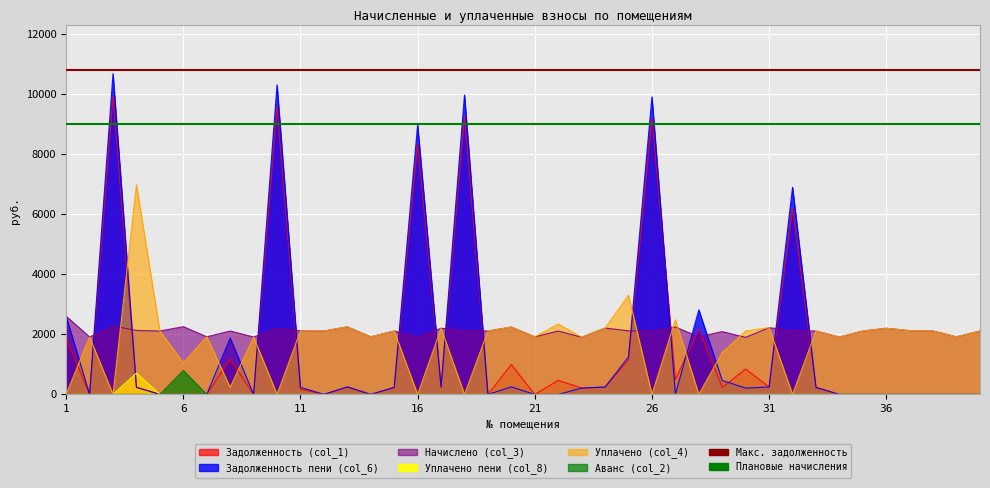

Reading left to right, extract all data points from this chart.

Задолженность (col_1): 1=1891.5	2=0.0	3=9911.6	4=236.4	5=0.0	6=0.0	7=0.0	8=1171.2	9=0.0	10=9567.0	11=174.8	12=0.0	13=249.6	14=0.0	15=234.2	16=8331.5	17=244.5	18=9250.6	19=0.0	20=995.5	21=0.0	22=468.5	23=211.6	24=245.2	25=1145.5	26=9193.4	27=497.1	28=2172.9	29=232.0	30=844.1	31=246.7	32=6181.8	33=234.2	34=0.0	35=0.0	36=0.0	37=0.0	38=0.0	39=0.0	40=0.0
Задолженность пени (col_6): 1=2600.8	2=0.0	3=10669.2	4=236.4	5=0.0	6=0.0	7=0.0	8=1873.9	9=0.0	10=10298.2	11=235.0	12=0.0	13=249.6	14=0.0	15=234.2	16=8968.3	17=244.5	18=9957.7	19=0.0	20=248.9	21=0.0	22=0.0	23=211.6	24=245.2	25=1250.4	26=9896.1	27=0.0	28=2811.9	29=464.1	30=210.8	31=246.7	32=6888.9	33=234.2	34=0.0	35=0.0	36=0.0	37=0.0	38=0.0	39=0.0	40=0.0
Начислено (col_3): 1=2600.8	2=1910.5	3=2272.9	4=2128.0	5=2108.2	6=2253.1	7=1917.1	8=2108.2	9=1910.5	10=2193.8	11=2114.7	12=2108.2	13=2246.5	14=1917.1	15=2108.2	16=1910.5	17=2200.4	18=2121.3	19=2108.2	20=2239.9	21=1917.1	22=2108.2	23=1904.0	24=2207.0	25=2114.7	26=2108.2	27=2239.9	28=1917.1	29=2088.4	30=1897.4	31=2220.1	32=2121.3	33=2108.2	34=1910.5	35=2108.2	36=2200.4	37=2121.3	38=2108.2	39=1917.1	40=2108.2
Уплачено пени (col_8): 1=0.0	2=0.0	3=0.0	4=711.0	5=0.0	6=0.0	7=0.0	8=0.0	9=0.0	10=0.0	11=0.0	12=0.0	13=0.0	14=0.0	15=0.0	16=0.0	17=0.0	18=0.0	19=0.0	20=1.3	21=0.0	22=0.0	23=0.0	24=0.0	25=0.0	26=0.0	27=0.7	28=0.0	29=0.0	30=2.5	31=0.0	32=0.0	33=0.0	34=0.0	35=0.0	36=0.0	37=0.0	38=0.0	39=0.0	40=0.0
Уплачено (col_4): 1=0.0	2=1910.5	3=0.0	4=6975.1	5=2108.2	6=1050.0	7=1917.1	8=234.2	9=1910.5	10=0.0	11=2114.7	12=2108.2	13=2246.5	14=1917.1	15=2108.2	16=0.0	17=2200.4	18=0.0	19=2108.2	20=2239.9	21=1917.1	22=2342.4	23=1904.0	24=2207.0	25=3300.0	26=0.0	27=2488.8	28=0.0	29=1391.3	30=2108.8	31=2220.1	32=0.0	33=2108.2	34=1910.5	35=2108.2	36=2200.4	37=2121.3	38=2108.2	39=1917.1	40=2108.2
Аванс (col_2): 1=0.0	2=0.0	3=0.0	4=0.0	5=0.0	6=796.3	7=0.0	8=0.0	9=0.0	10=0.0	11=0.0	12=0.0	13=0.0	14=0.0	15=0.0	16=0.0	17=0.0	18=0.0	19=0.0	20=0.0	21=0.0	22=0.0	23=0.0	24=0.0	25=0.0	26=0.0	27=0.0	28=0.0	29=0.0	30=0.0	31=0.0	32=0.0	33=0.0	34=0.0	35=0.0	36=0.0	37=0.0	38=0.0	39=0.0	40=0.0